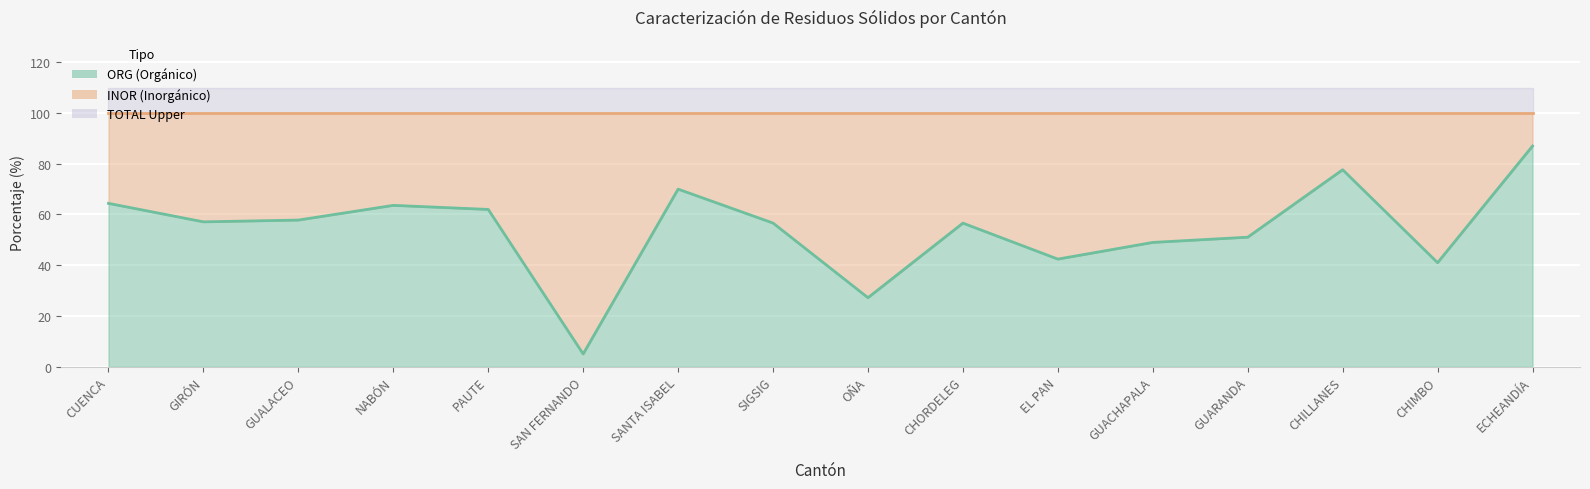

The value at EL PAN is 42.4. True or false?

True